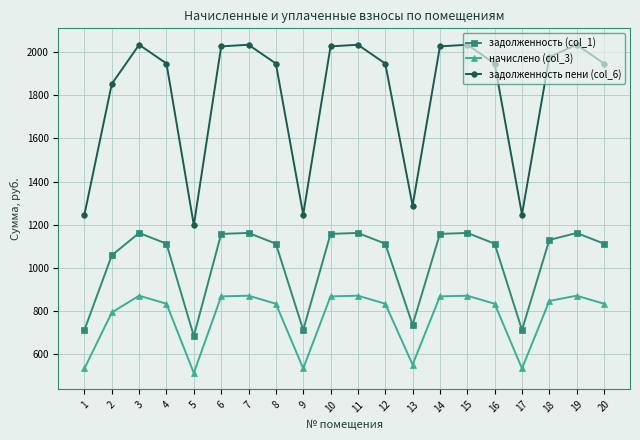

List the series in order of their peak value, lowest first.

начислено (col_3), задолженность (col_1), задолженность пени (col_6)